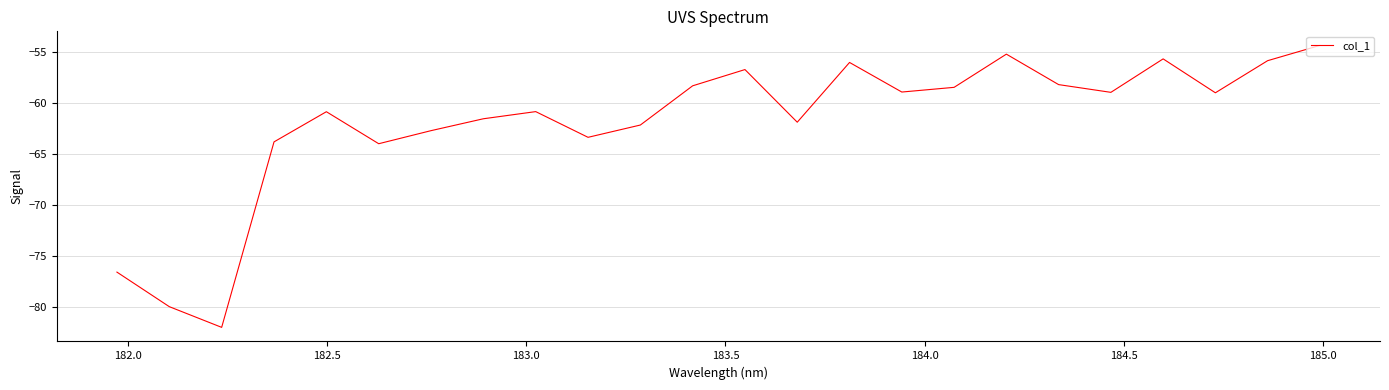

What is the greatest value displayed?

-54.4